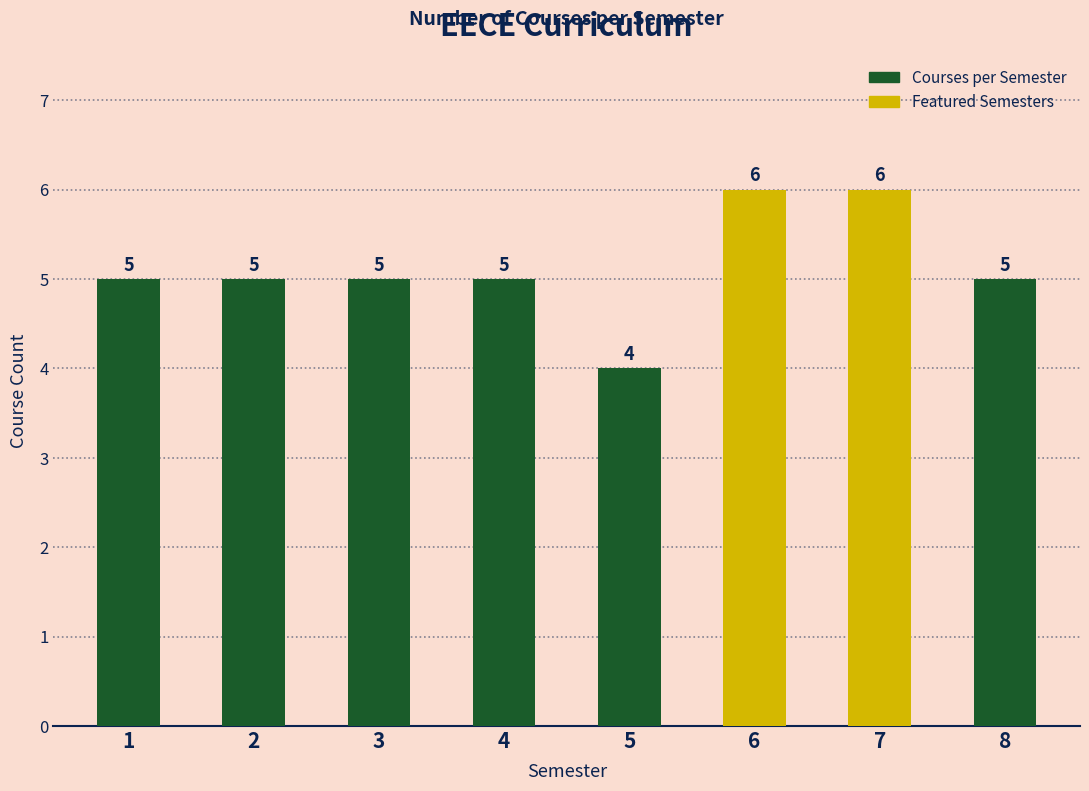

Where does the data first go above 5?

6